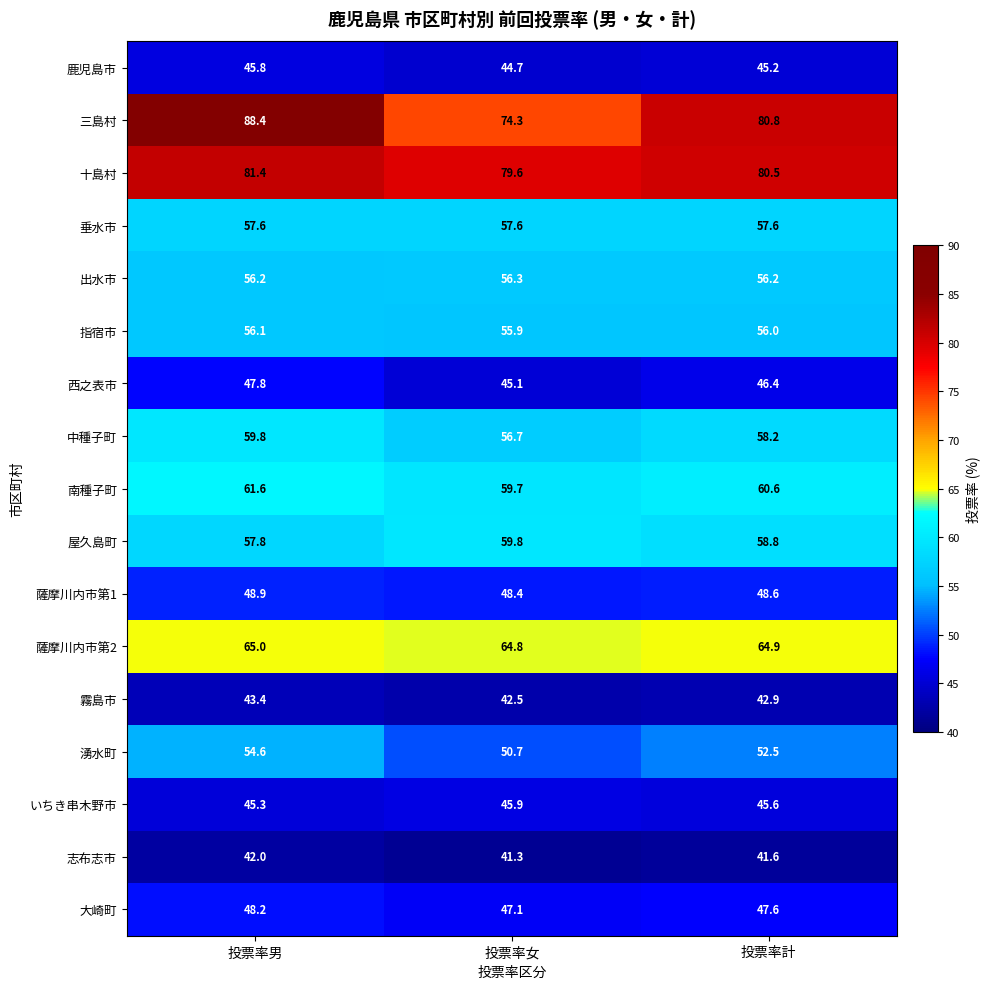

The value of 指宿市 at 投票率男 is 56.1. True or false?

True